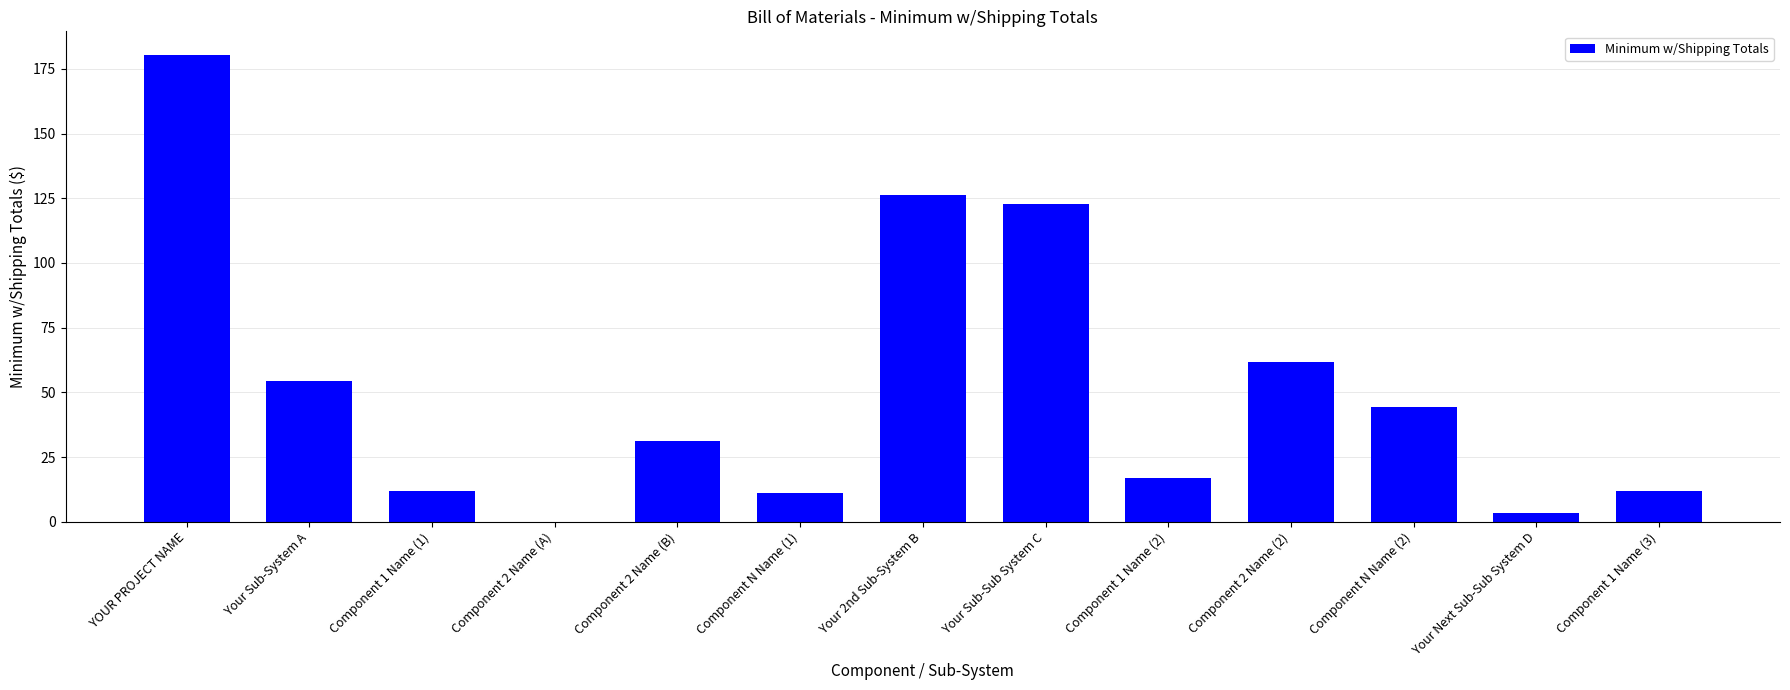

Which label corresponds to the largest value in the chart?

YOUR PROJECT NAME